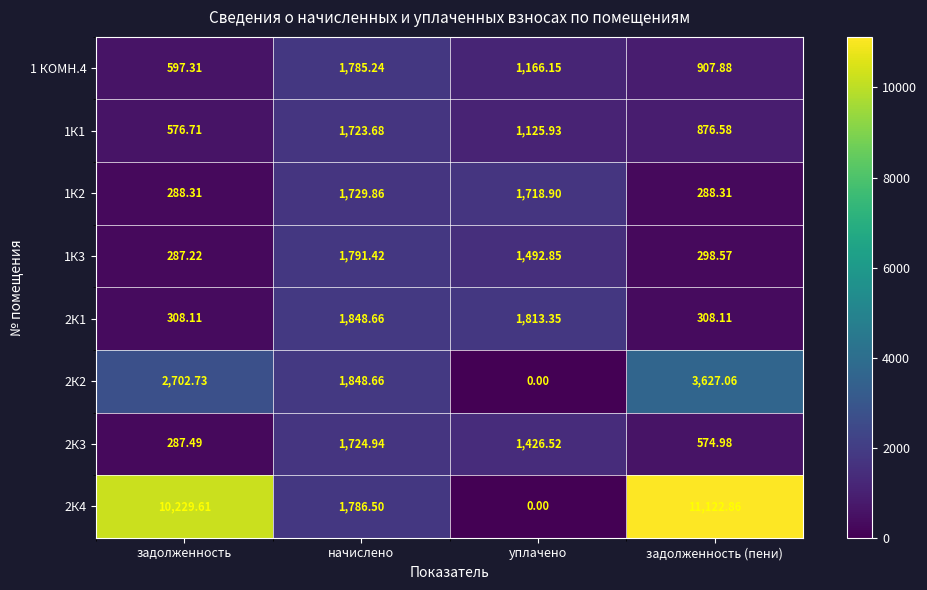

At which category is the sum across all series the highest?

задолженность (пени)